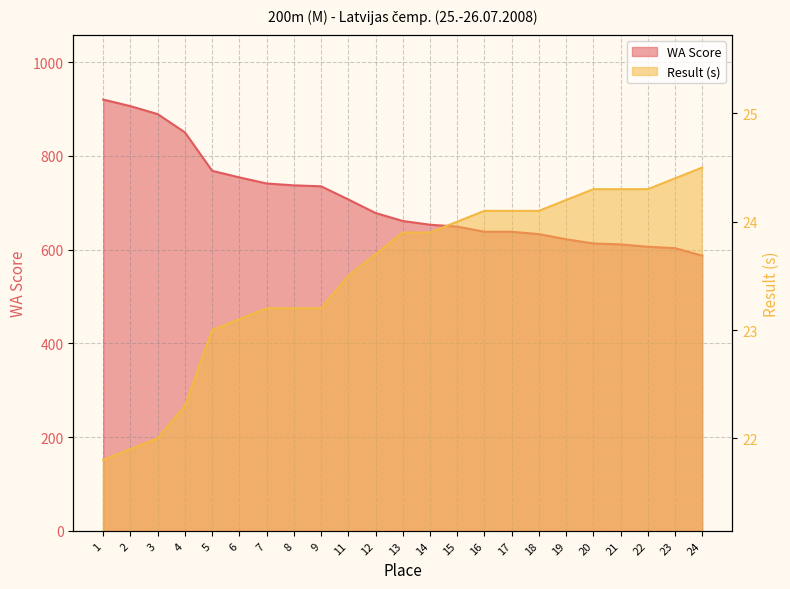

The WA Score series shows 356.5 at 24. True or false?

False